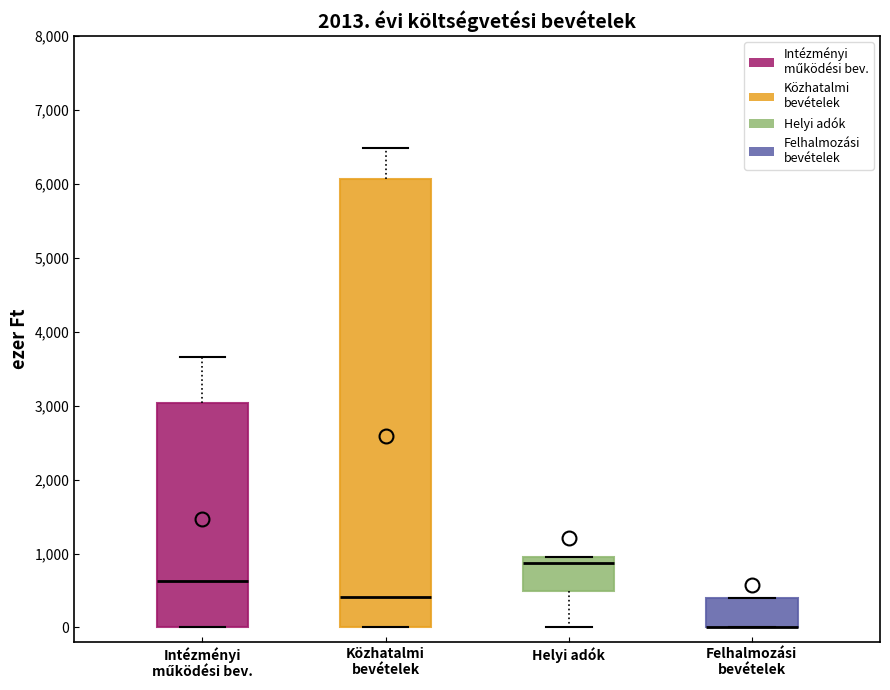

Reading left to right, transcribe this box plot: for each box, give where its median line is, the range the box spans, and where its two whiskers end, as read against the y-axis. The values are not printed on the chart, so give them approximately, as read against the axis.

Intézményi működési bev.: median 600, box 0 to 3000, whiskers 0 to 3700
Közhatalmi bevételek: median 400, box 0 to 6100, whiskers 0 to 6500
Helyi adók: median 900, box 500 to 1000, whiskers 0 to 1000
Felhalmozási bevételek: median 0 (drawn on the box's lower edge), box 0 to 400, whiskers 0 to 400